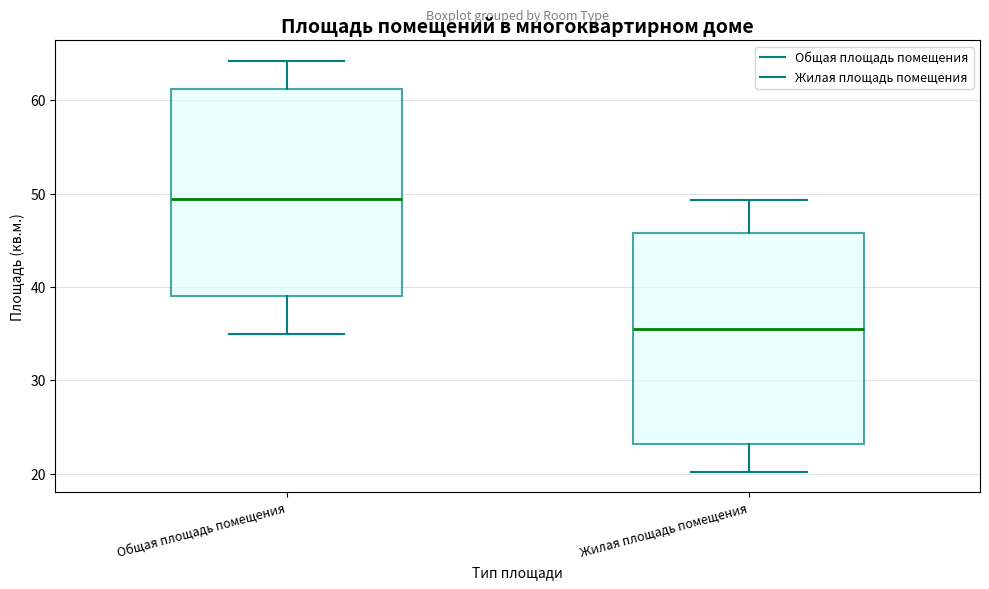

Where does the lower whisker of the box for Жилая площадь помещения end on the y-axis? The values are not printed on the chart, so give them approximately, as read against the axis.

20